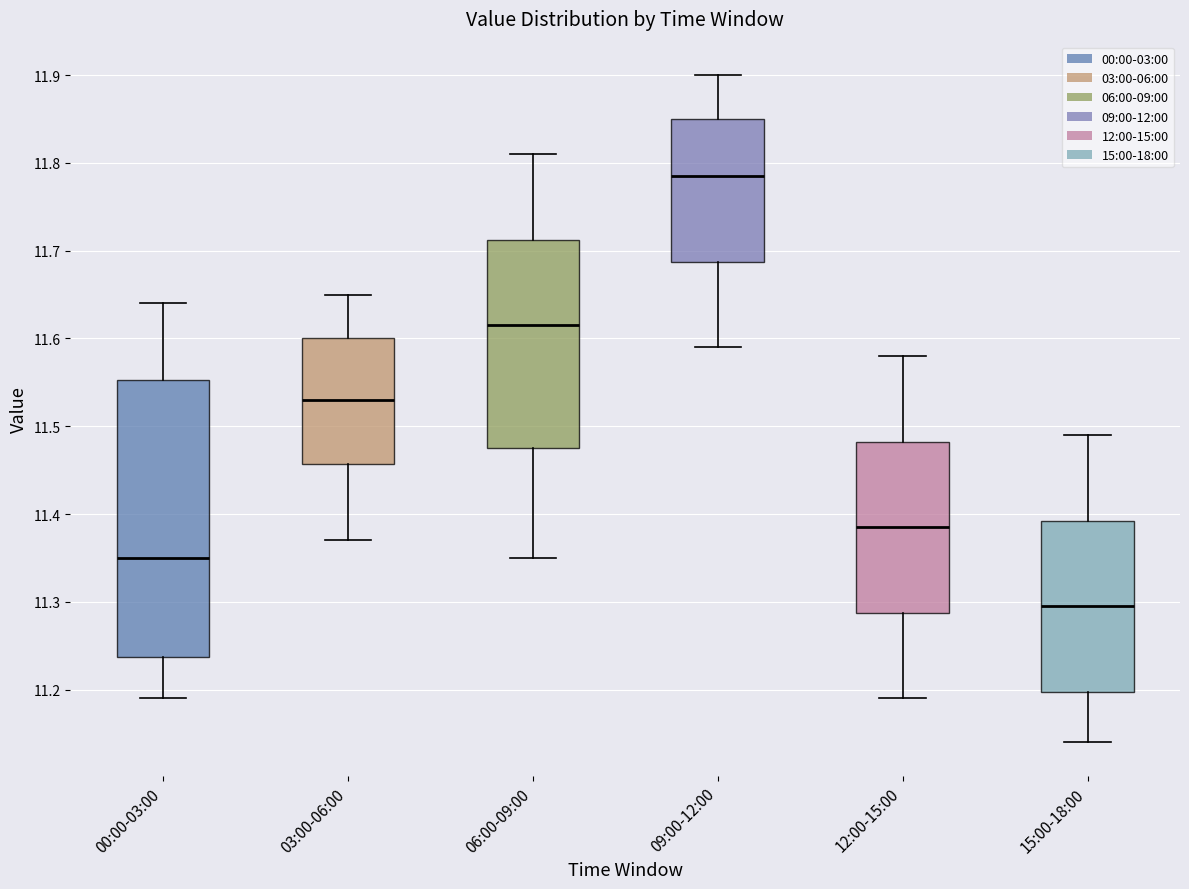

Where does the lower whisker of the box for 00:00-03:00 end on the y-axis? The values are not printed on the chart, so give them approximately, as read against the axis.

11.19